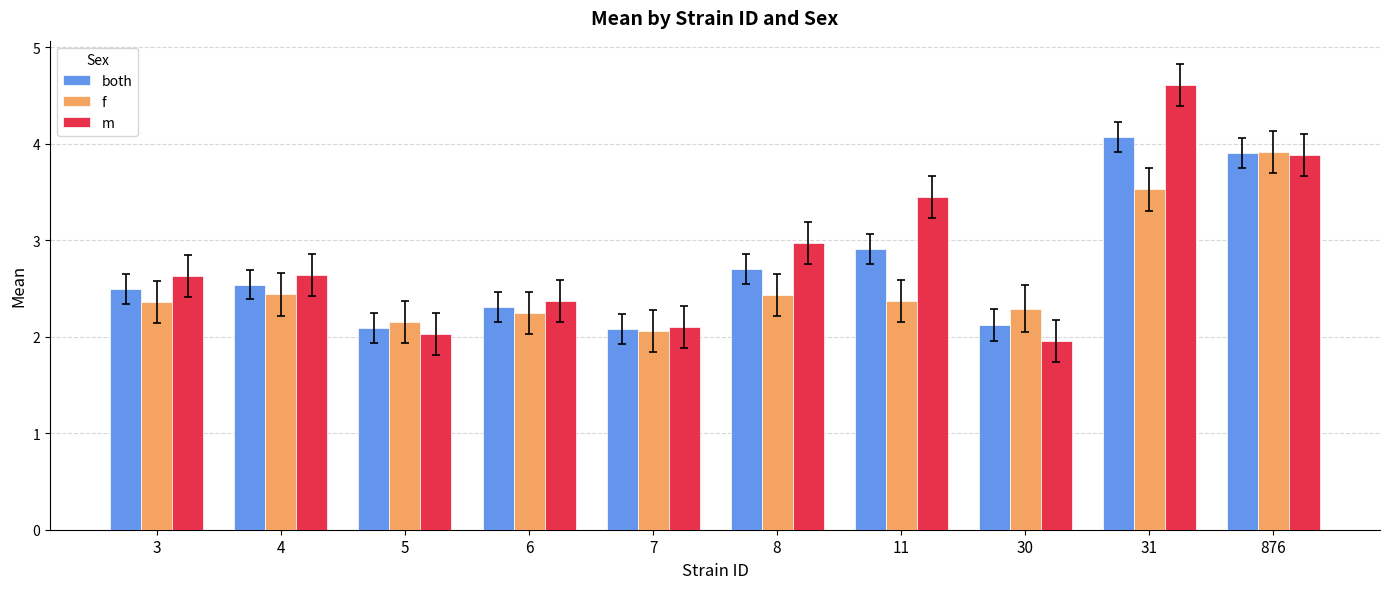

At which label is m closest to 3?

8